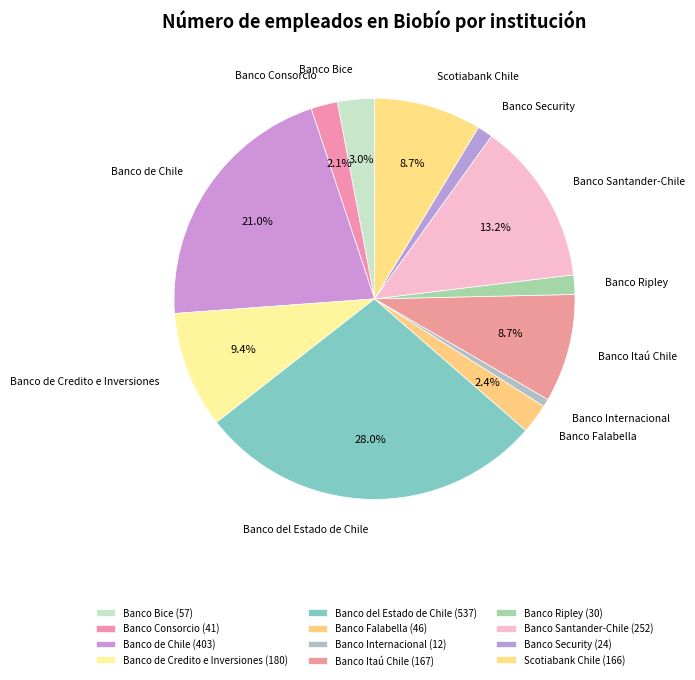

Is there any slice that represents more than half of the pie?

No